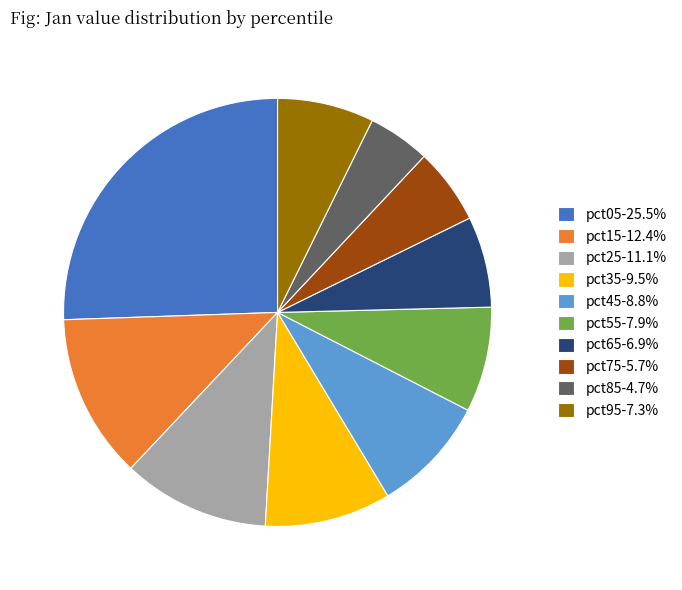

Is there any slice that represents more than half of the pie?

No